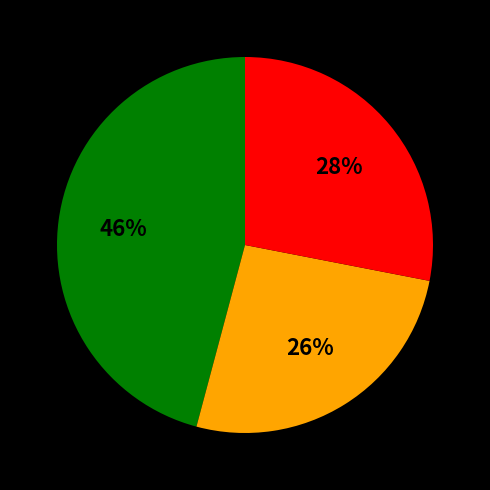

Does any single category account for the majority?

No